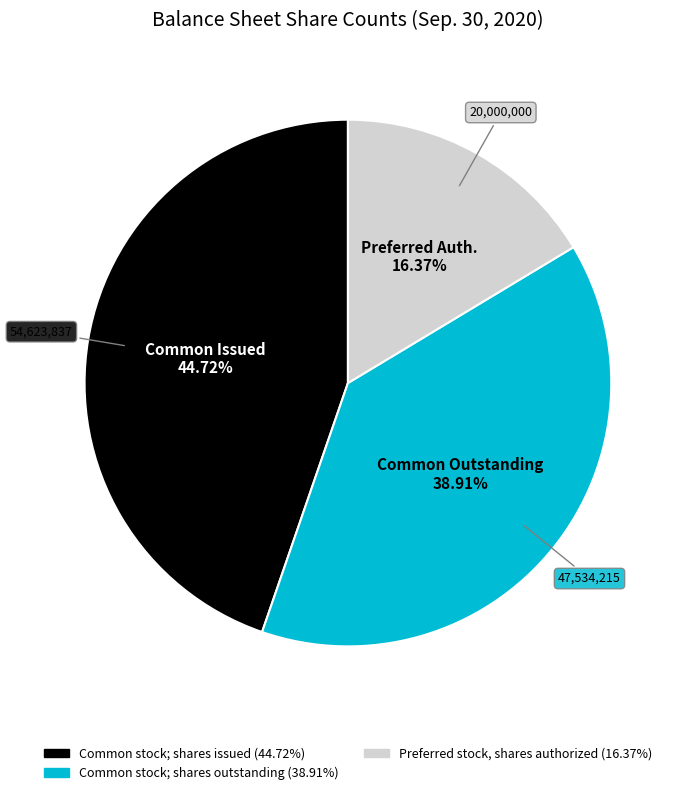

Is there any slice that represents more than half of the pie?

No